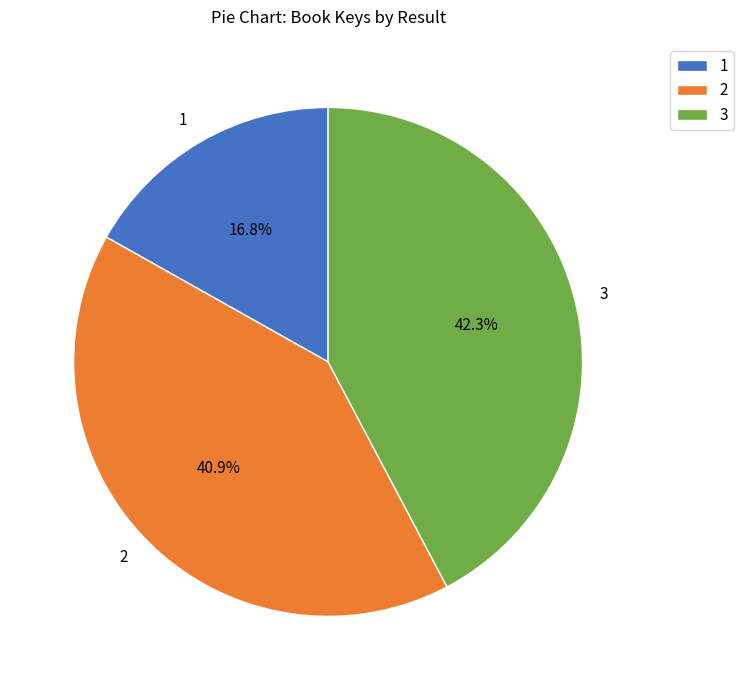

Combined, what portion of the pie is 1 and 3?

59.1%